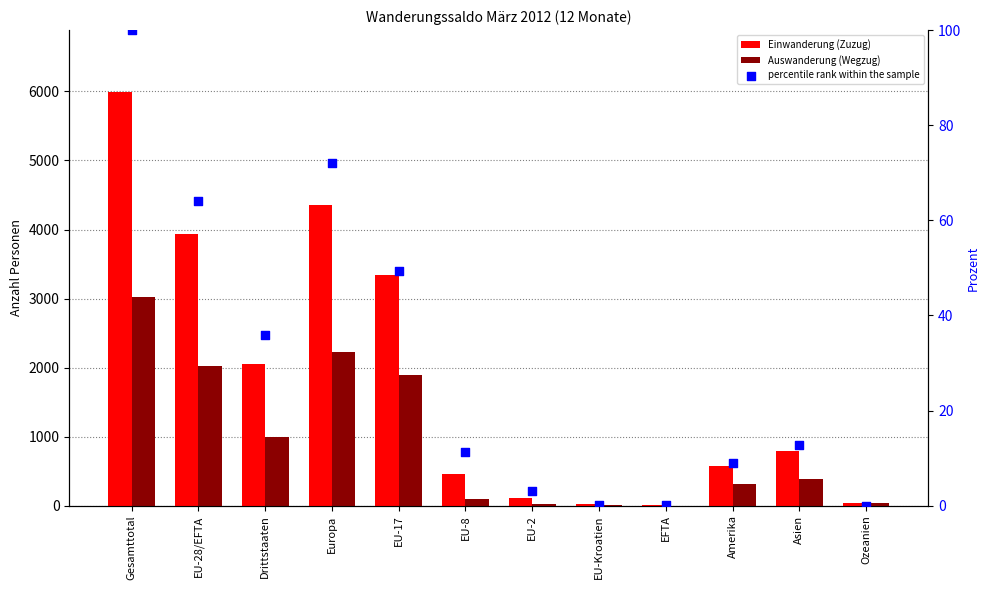

Which series contains the lowest Y value?

percentile rank within the sample